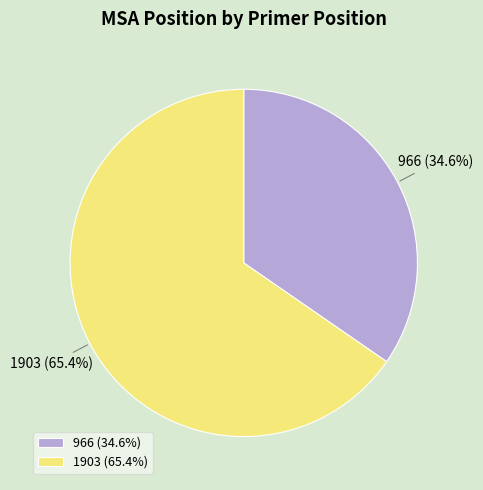

How many segments does this pie chart have?

2